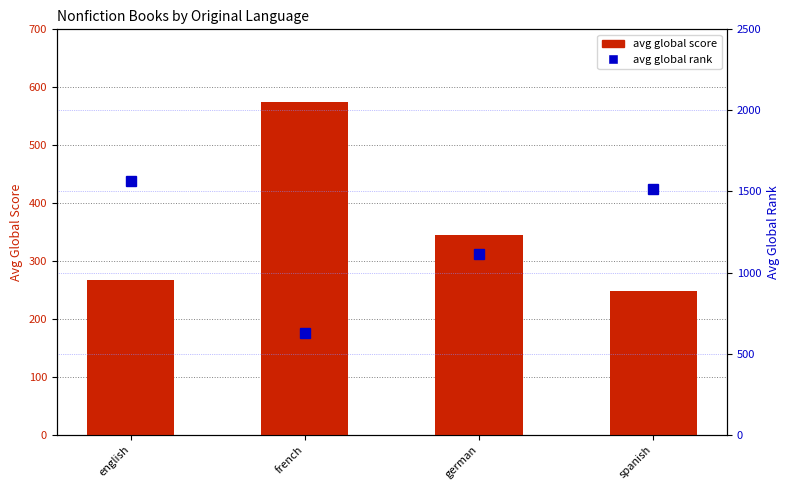

Which category has the lowest value across all series?

spanish